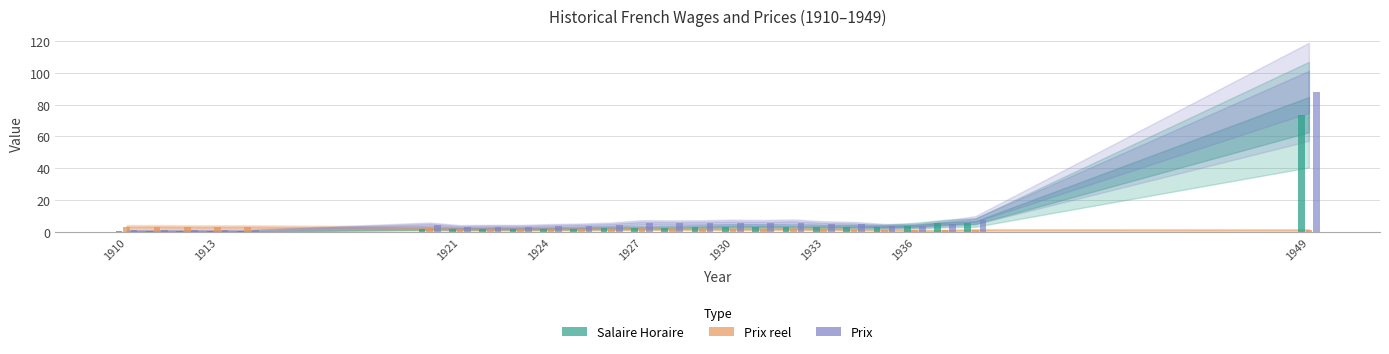

What is the greatest value displayed?

88.0